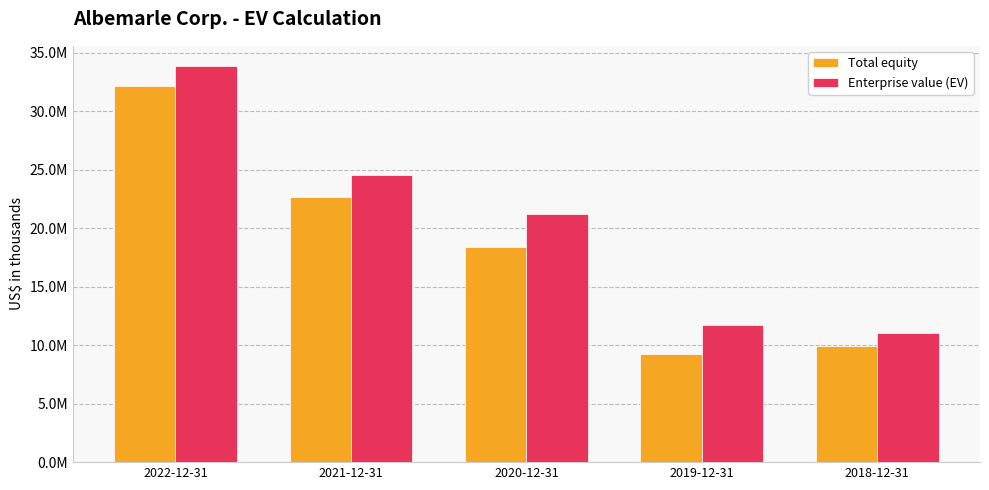

Which series has the largest total across all categories?

Enterprise value (EV)